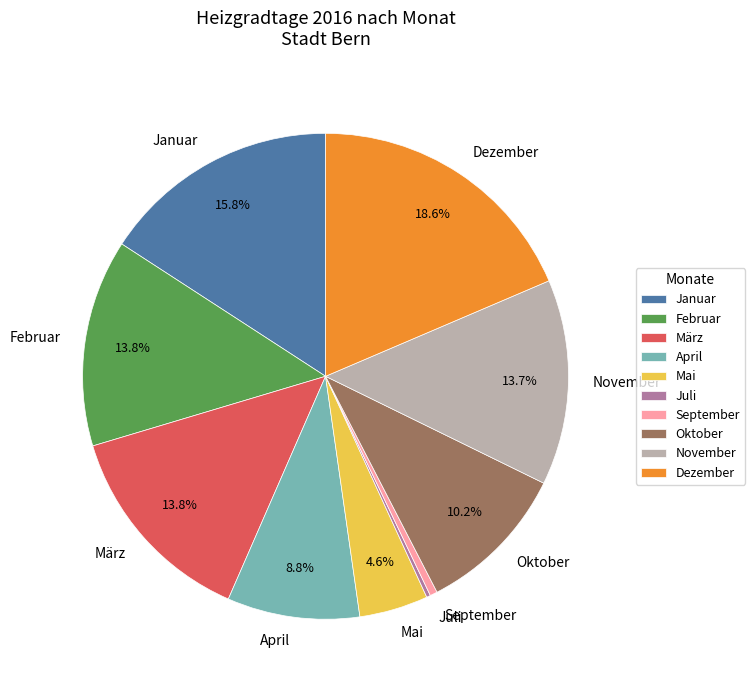

Combined, do Dezember and Mai account for over 50%?

No